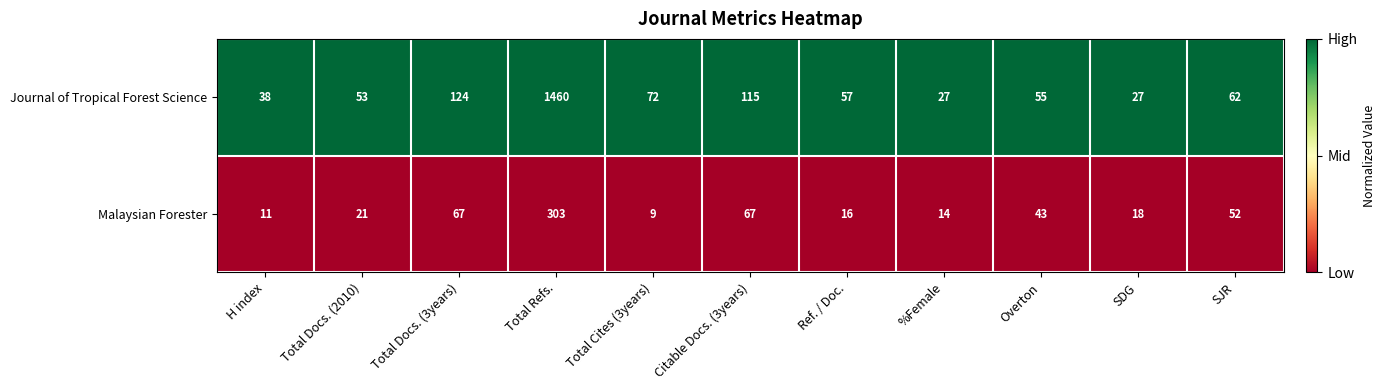

At which category is the sum across all series the highest?

Total Refs.